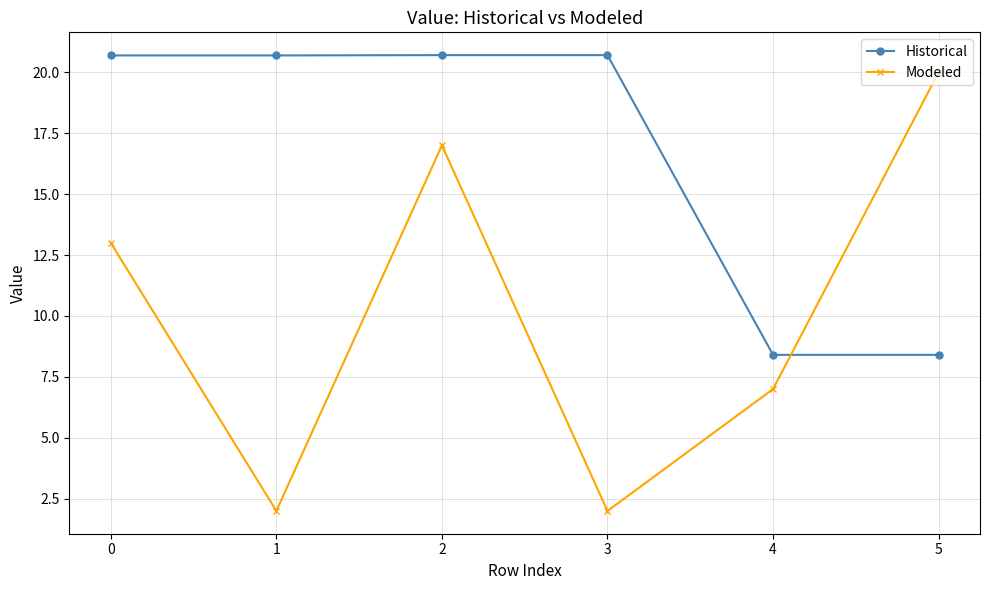

Reading right to left, what are all the values shown in this chart?

Historical: 8.4	8.4	20.7	20.7	20.7	20.7
Modeled: 20.0	7.0	2.0	17.0	2.0	13.0